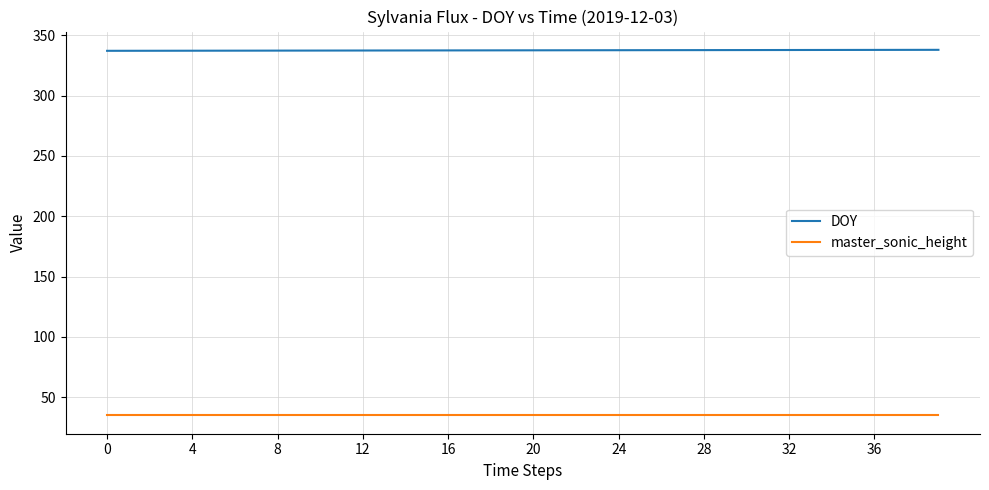

What is the smallest value displayed?

35.0